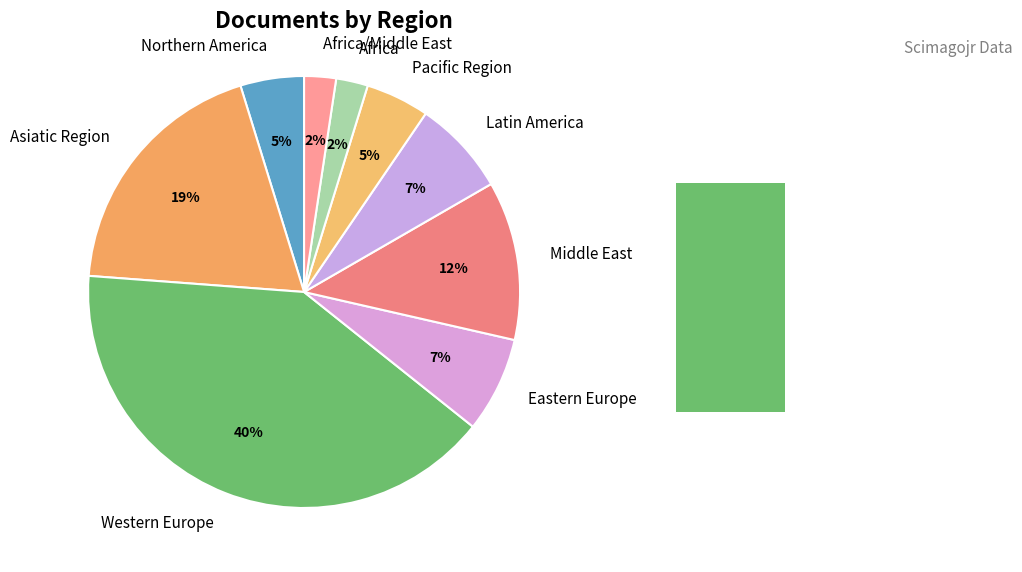

How many slices are in this pie chart?

9